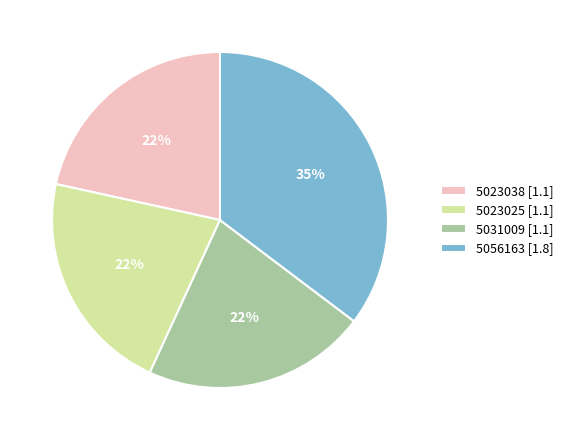

Approximately how many times larger is the value at 5023038 [1.1] compared to 5031009 [1.1]?

1.0